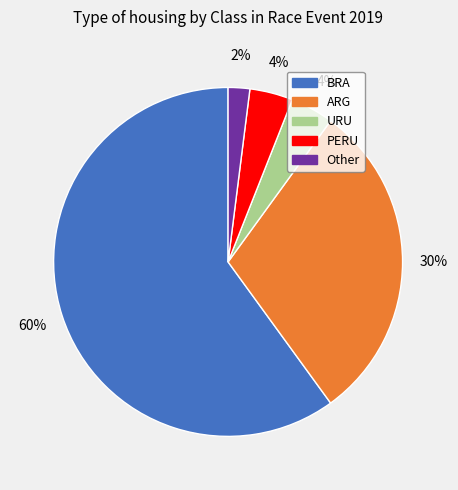

Which category has the smallest portion of the pie?

Other